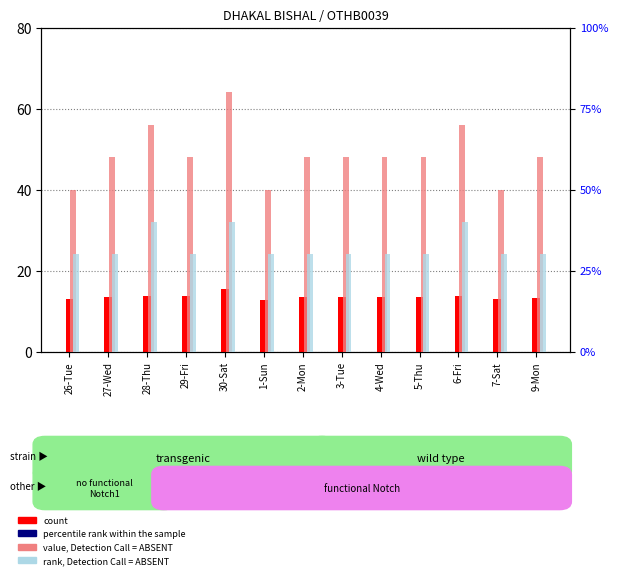

The value, Detection Call = ABSENT series shows 0.6 at 29-Fri. True or false?

True